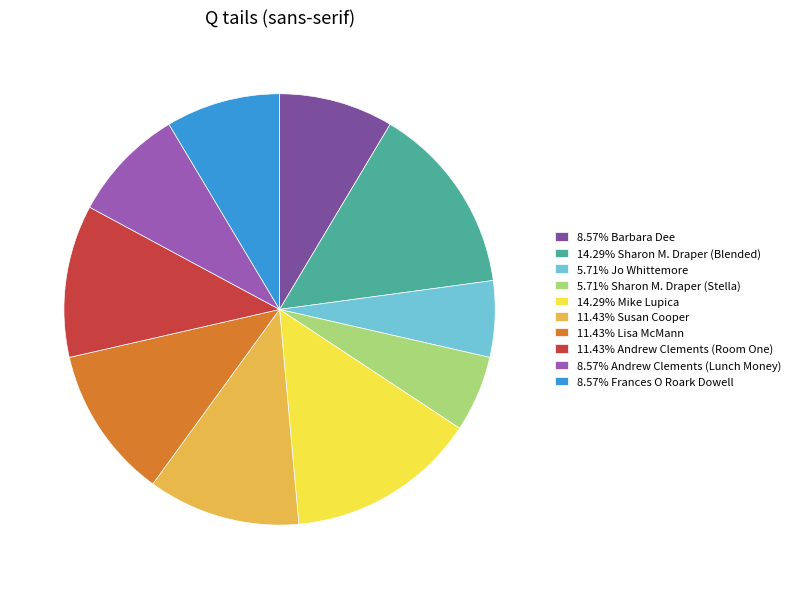

Approximately how many times larger is the value at 11.43% Andrew Clements (Room One) compared to 14.29% Sharon M. Draper (Blended)?

0.8